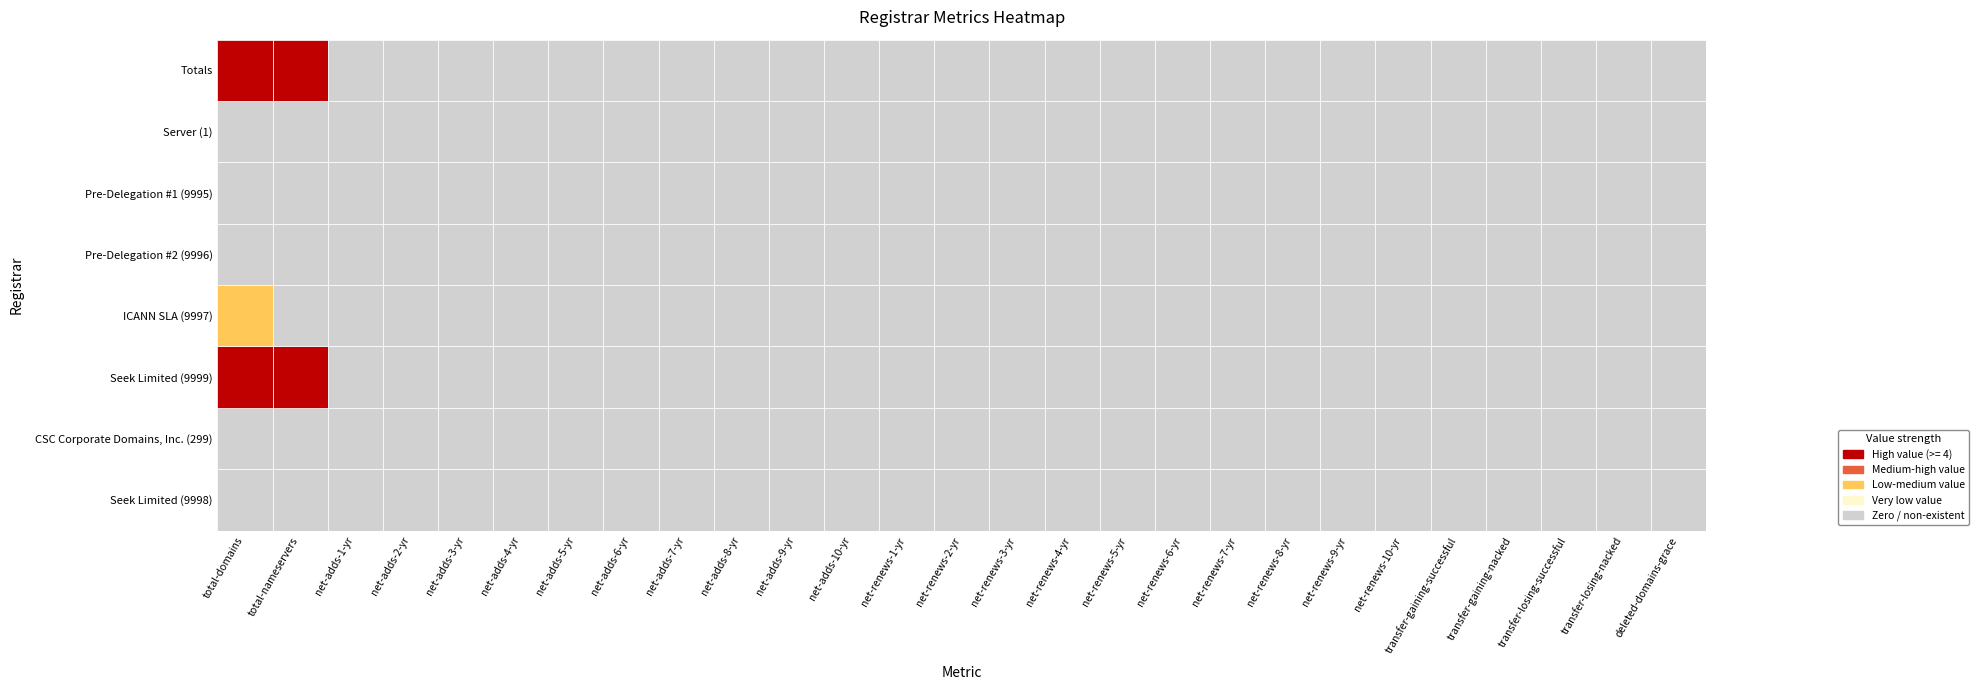

At which category does the chart reach its peak across all series?

total-domains